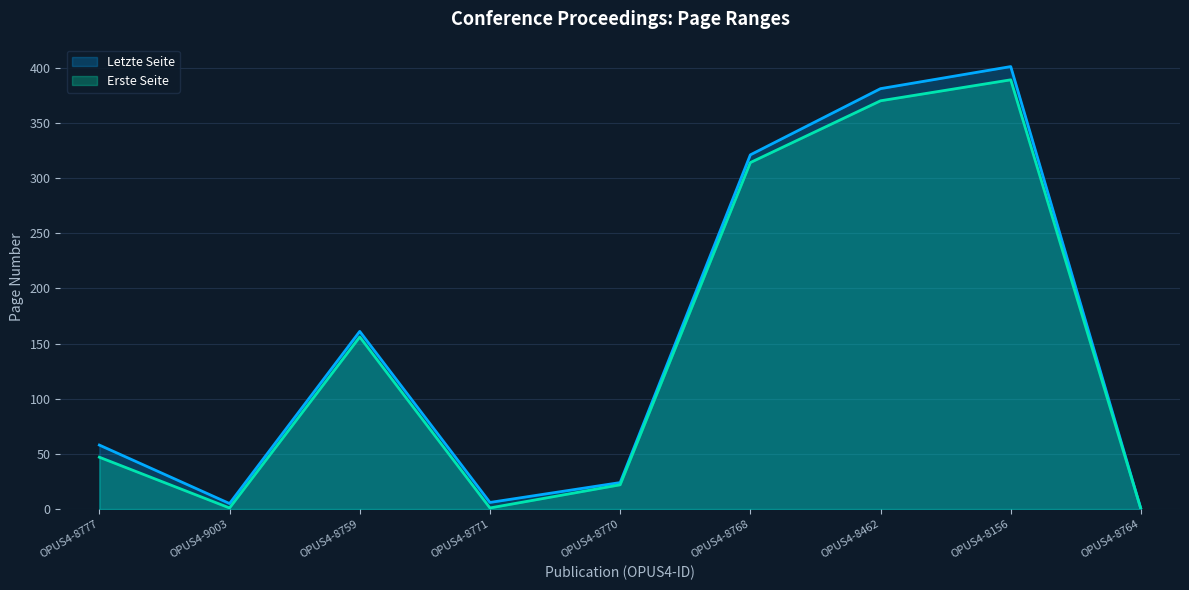

True or false: Erste Seite has a value of 1 at OPUS4-8771.

True